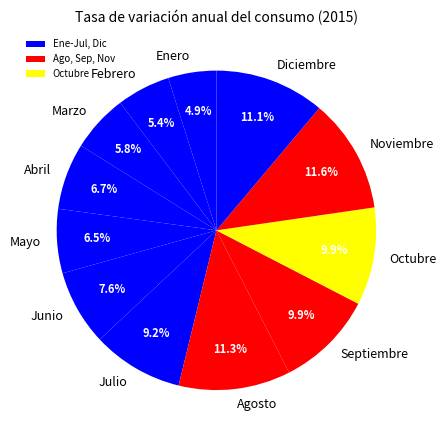

The Junio slice represents 8% of the pie. True or false?

True